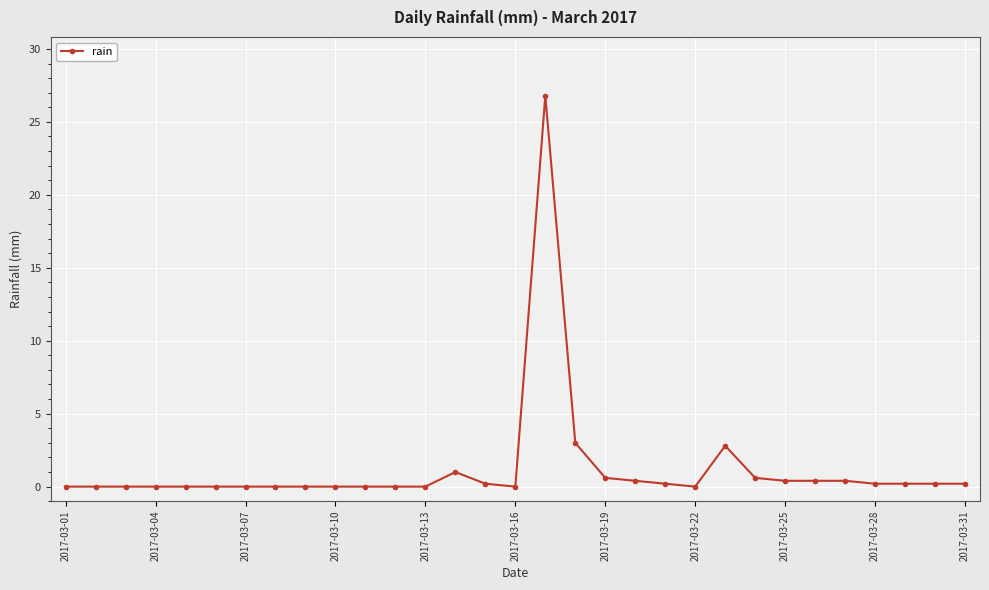

What is the maximum value shown in the chart?

26.8